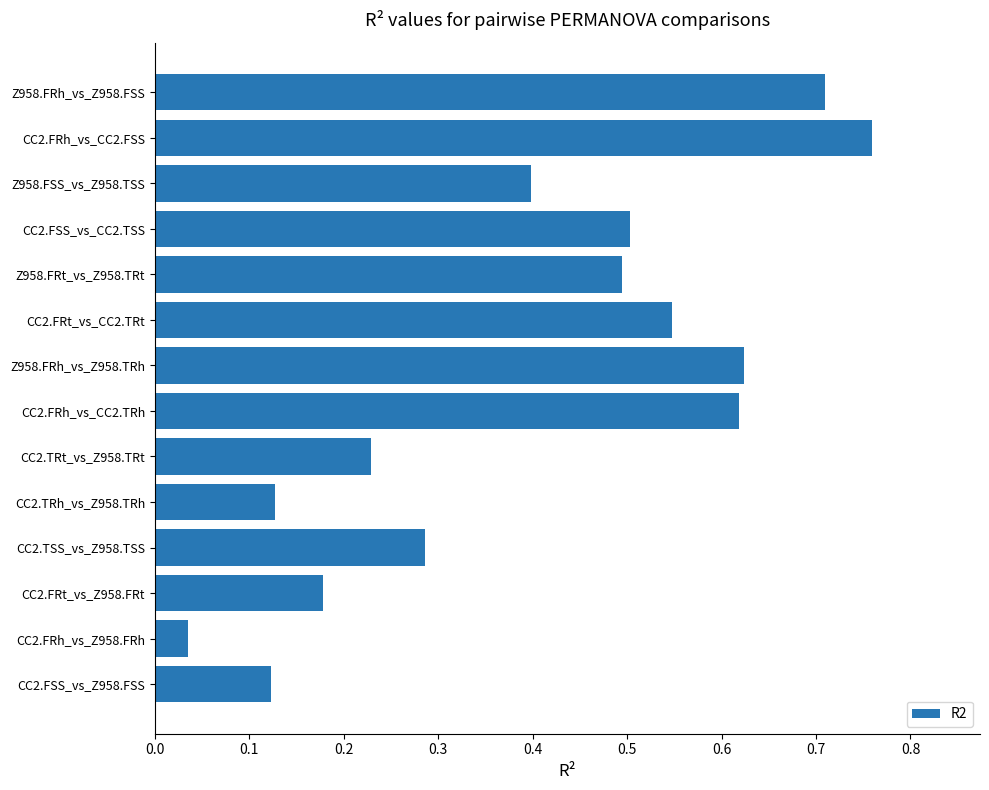

The value at Z958.FSS_vs_Z958.TSS is 0.4. True or false?

True